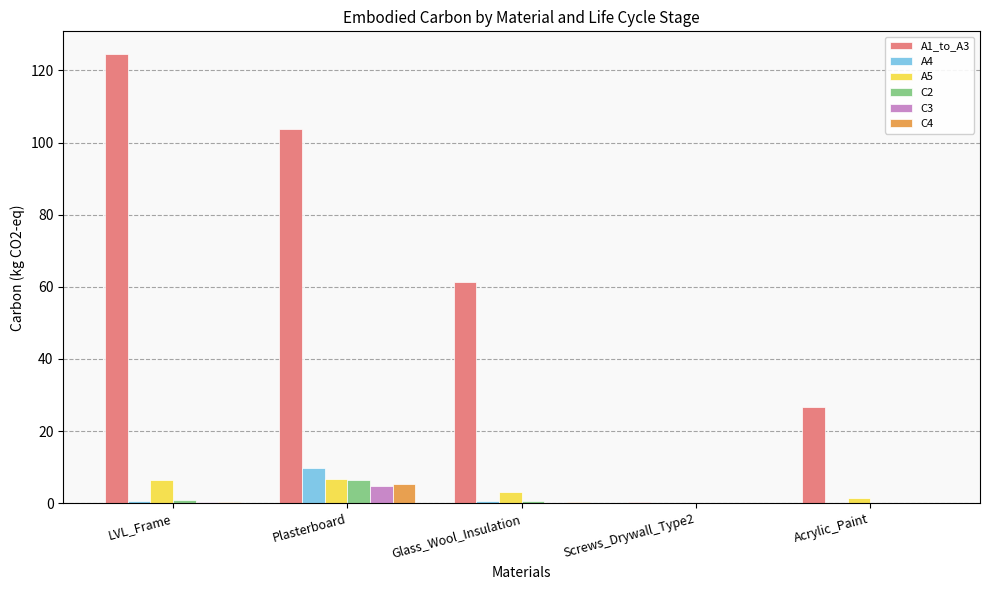

How many values in the A5 series exceed 3?

3